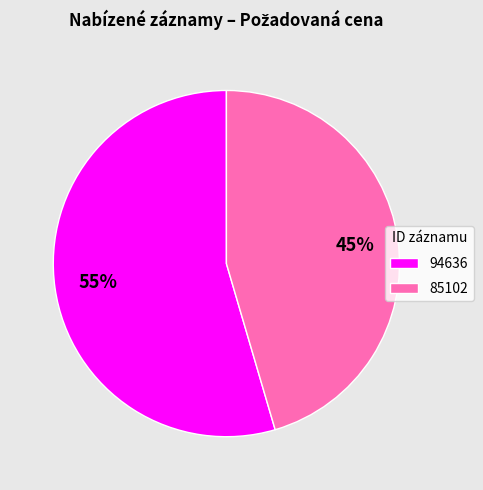

True or false: 85102 accounts for 45% of the total.

True